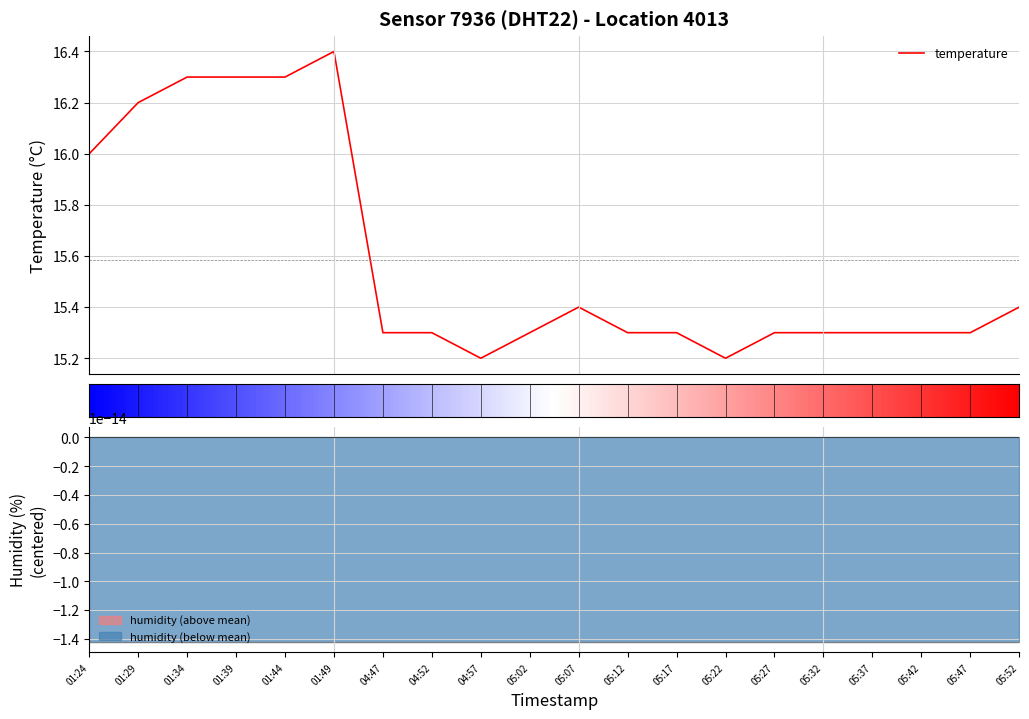

Which label corresponds to the largest value in the chart?

01:49